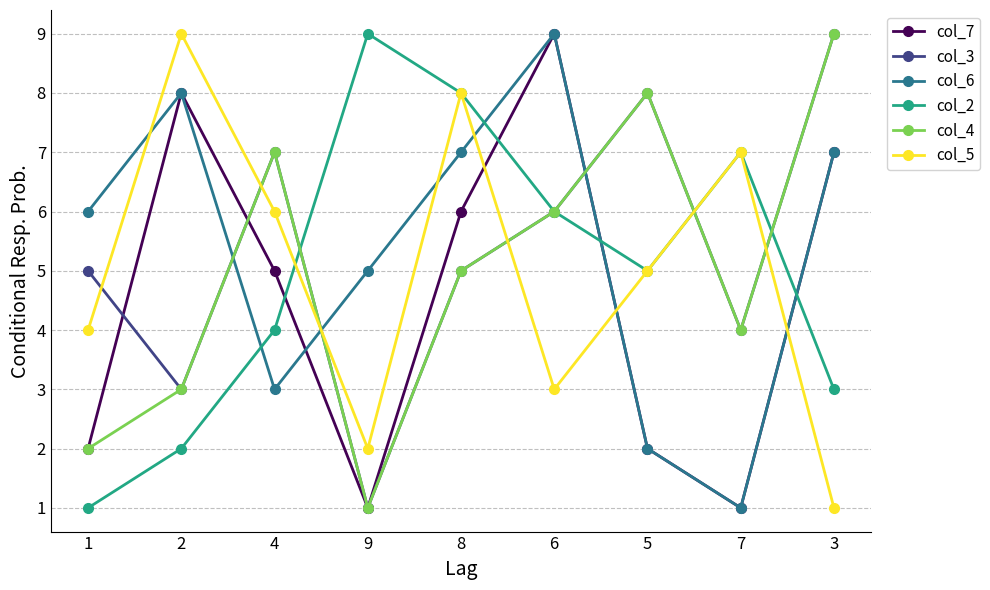

Is the value of col_2 at 1 greater than the value of col_3 at 3?

No